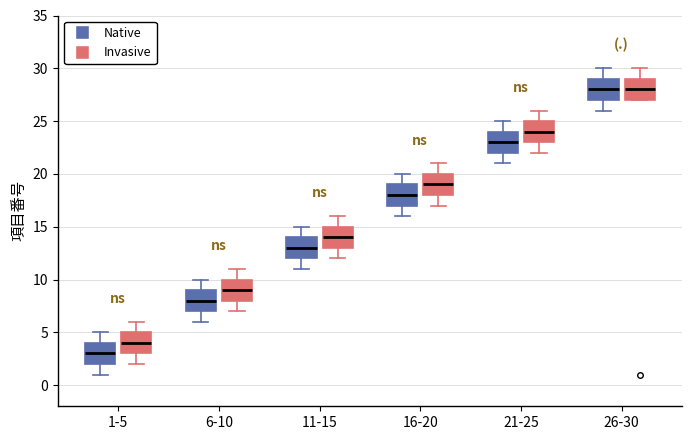

Reading left to right, transcribe this box plot: for each box, give where its median line is, the range the box spans, and where its two whiskers end, as read against the y-axis. The values are not printed on the chart, so give them approximately, as read against the axis.

1-5 (Native): median 3, box 2 to 4, whiskers 1 to 5
1-5 (Invasive): median 4, box 3 to 5, whiskers 2 to 6
6-10 (Native): median 8, box 7 to 9, whiskers 6 to 10
6-10 (Invasive): median 9, box 8 to 10, whiskers 7 to 11
11-15 (Native): median 13, box 12 to 14, whiskers 11 to 15
11-15 (Invasive): median 14, box 13 to 15, whiskers 12 to 16
16-20 (Native): median 18, box 17 to 19, whiskers 16 to 20
16-20 (Invasive): median 19, box 18 to 20, whiskers 17 to 21
21-25 (Native): median 23, box 22 to 24, whiskers 21 to 25
21-25 (Invasive): median 24, box 23 to 25, whiskers 22 to 26
26-30 (Native): median 28, box 27 to 29, whiskers 26 to 30
26-30 (Invasive): median 28, box 27 to 29, whiskers 27 to 30